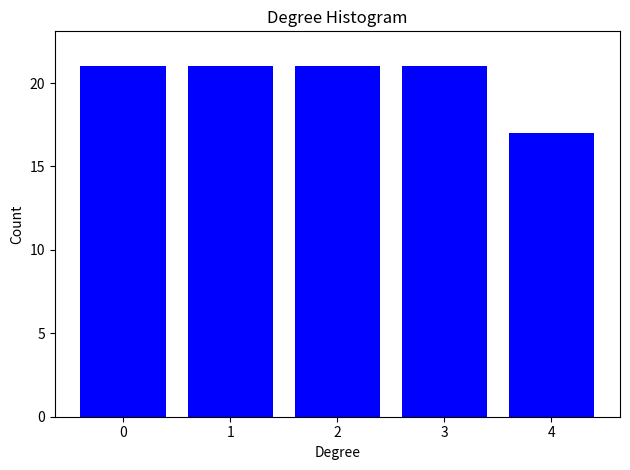

Reading left to right, what are all the values shown in this chart?

21	21	21	21	17